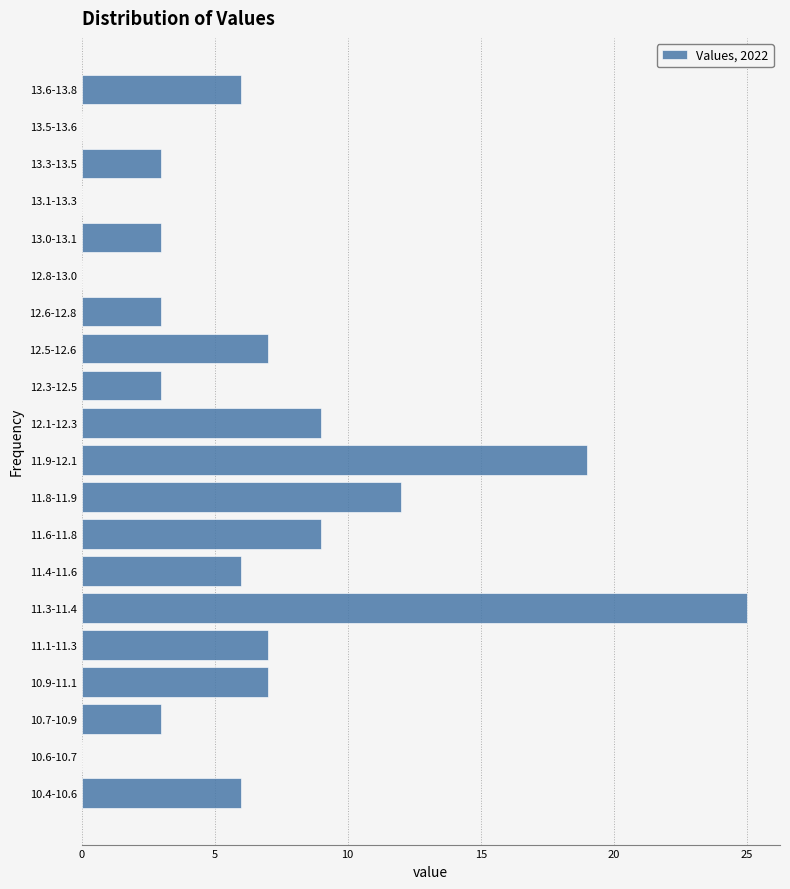

Reading bottom to top, extract all data points from this chart.

10.4-10.6=6	10.6-10.7=0	10.7-10.9=3	10.9-11.1=7	11.1-11.3=7	11.3-11.4=25	11.4-11.6=6	11.6-11.8=9	11.8-11.9=12	11.9-12.1=19	12.1-12.3=9	12.3-12.5=3	12.5-12.6=7	12.6-12.8=3	12.8-13.0=0	13.0-13.1=3	13.1-13.3=0	13.3-13.5=3	13.5-13.6=0	13.6-13.8=6